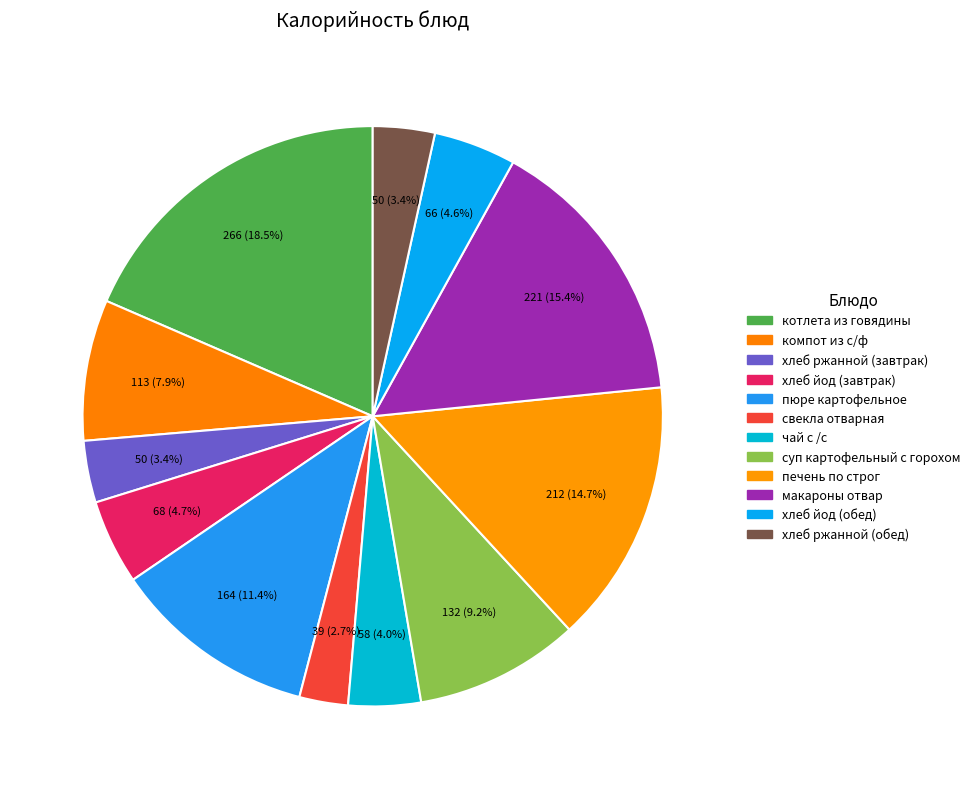

Is there any slice that represents more than half of the pie?

No